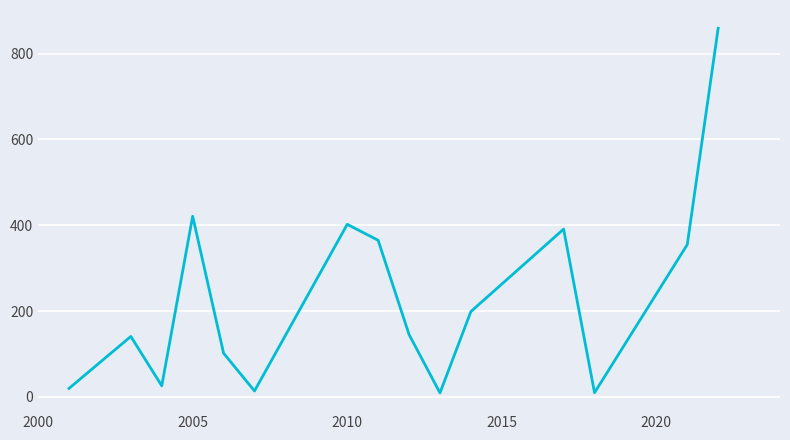

What is the difference between the maximum and minimum values?

849.5